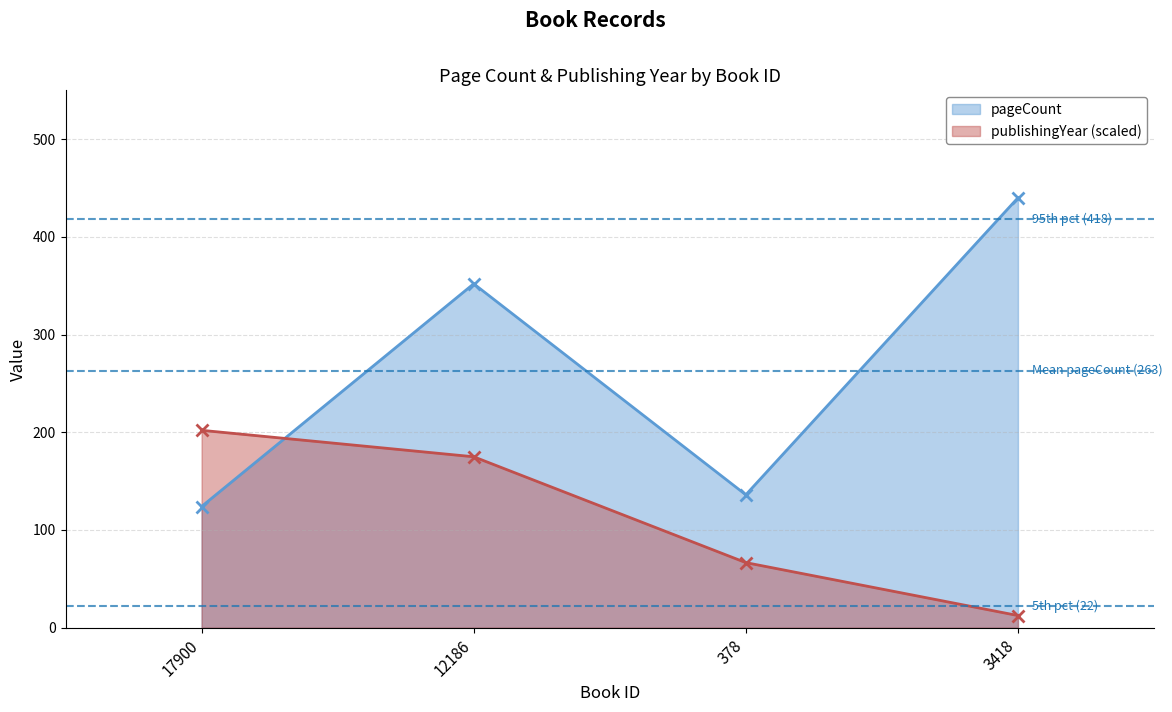

List the series in order of their peak value, highest first.

pageCount, publishingYear (scaled)